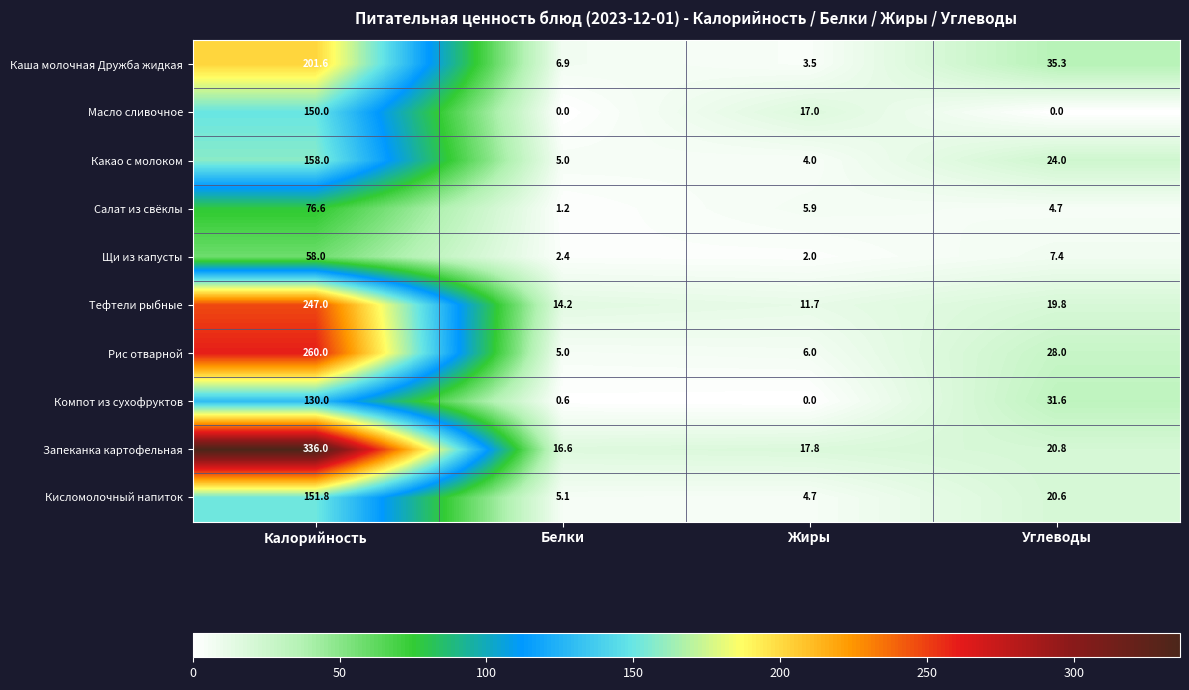

How many data points does each series have?

4